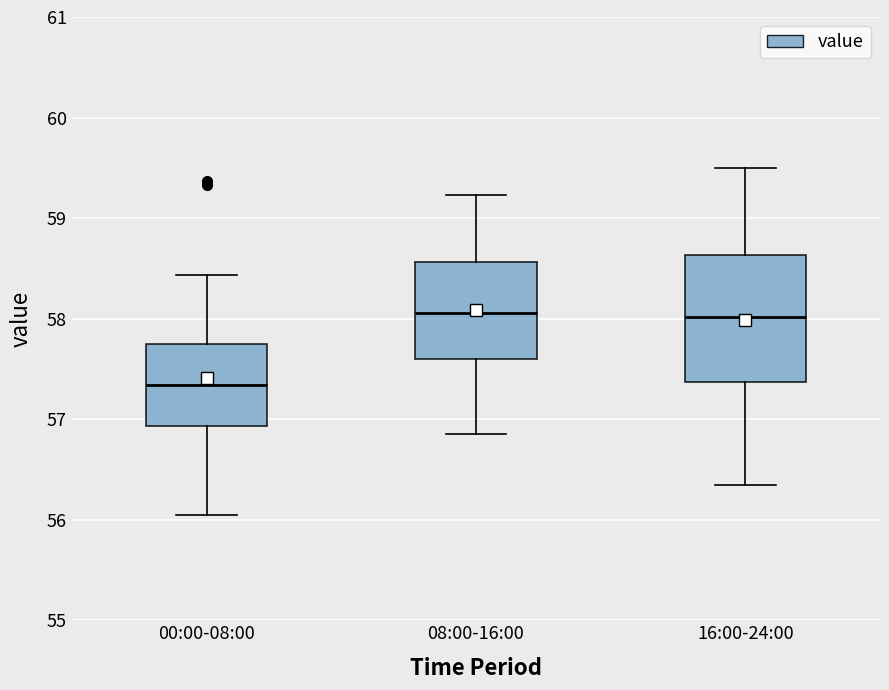

Which box is the tallest, from its lower edge to its upper edge?

16:00-24:00